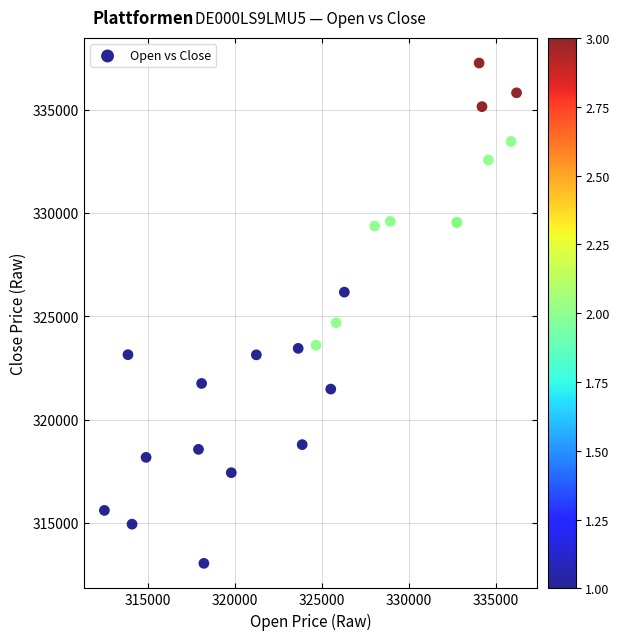

What Y value in the scatter plot is closest to 325148?

324686